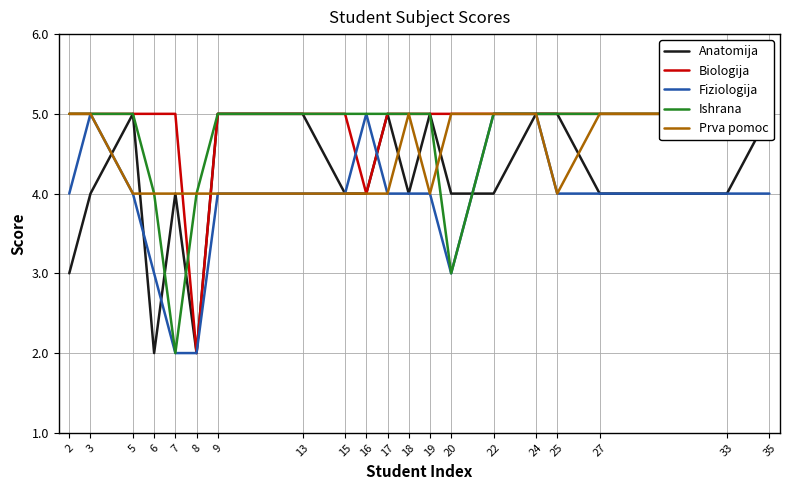

Rank the series by their maximum value, from lowest to highest.

Anatomija, Biologija, Fiziologija, Ishrana, Prva pomoc